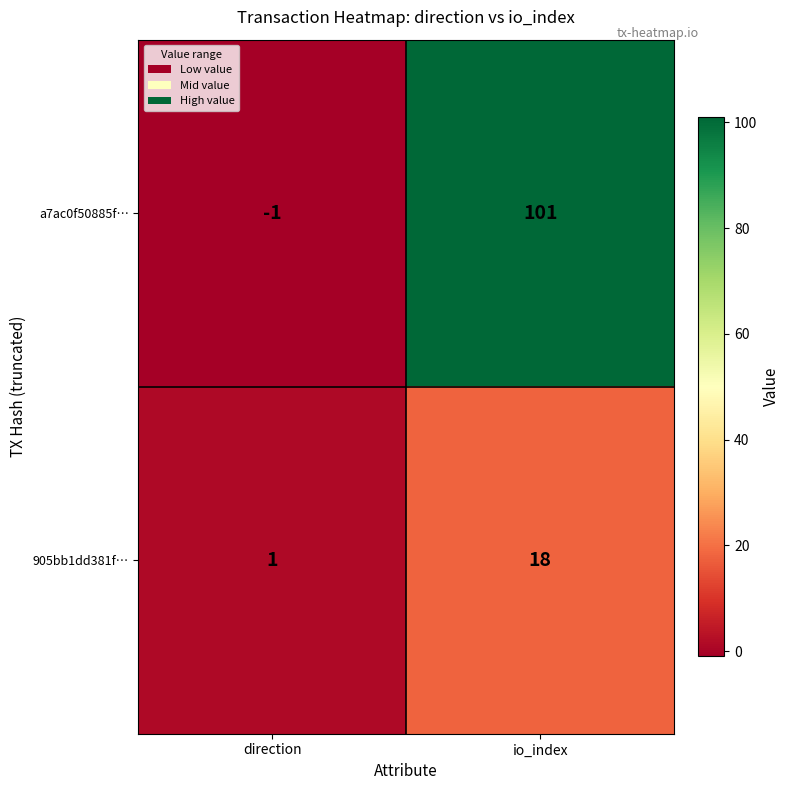

Rank the series by their maximum value, from lowest to highest.

905bb1dd381f…, a7ac0f50885f…